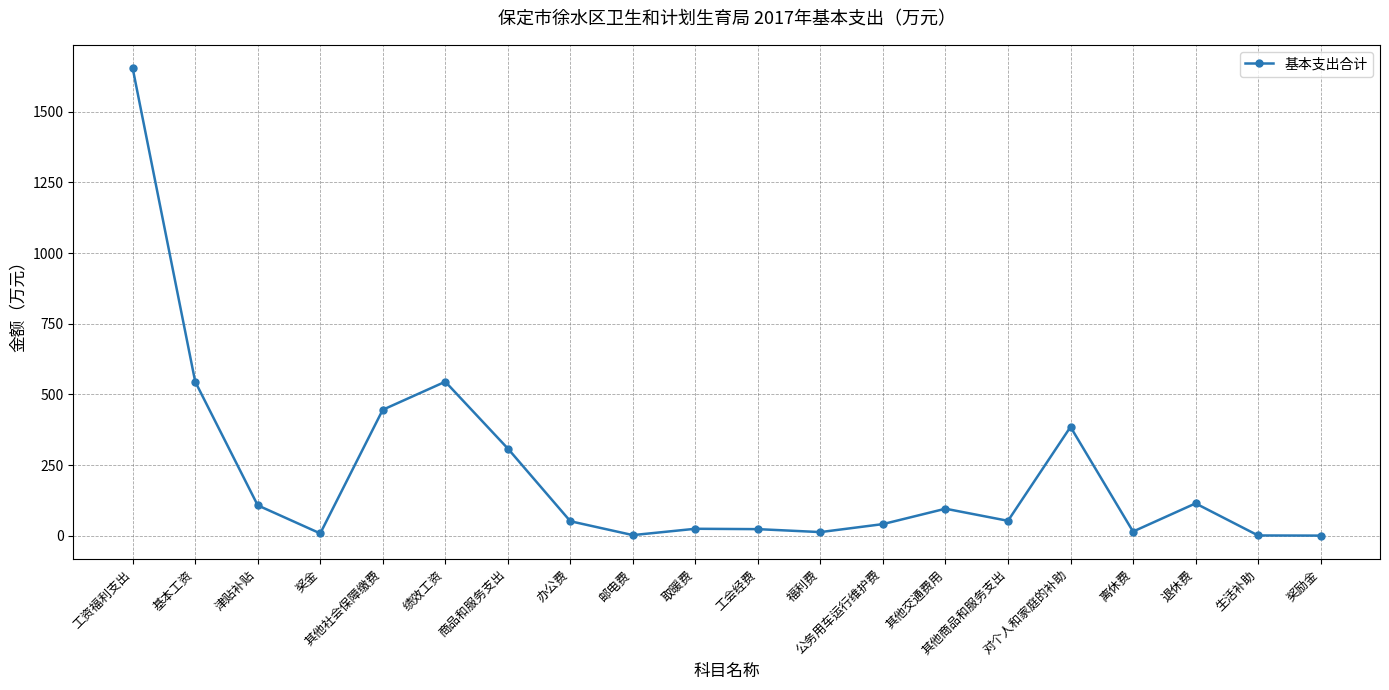

True or false: the data shows 776.4 at 其他社会保障缴费.

False